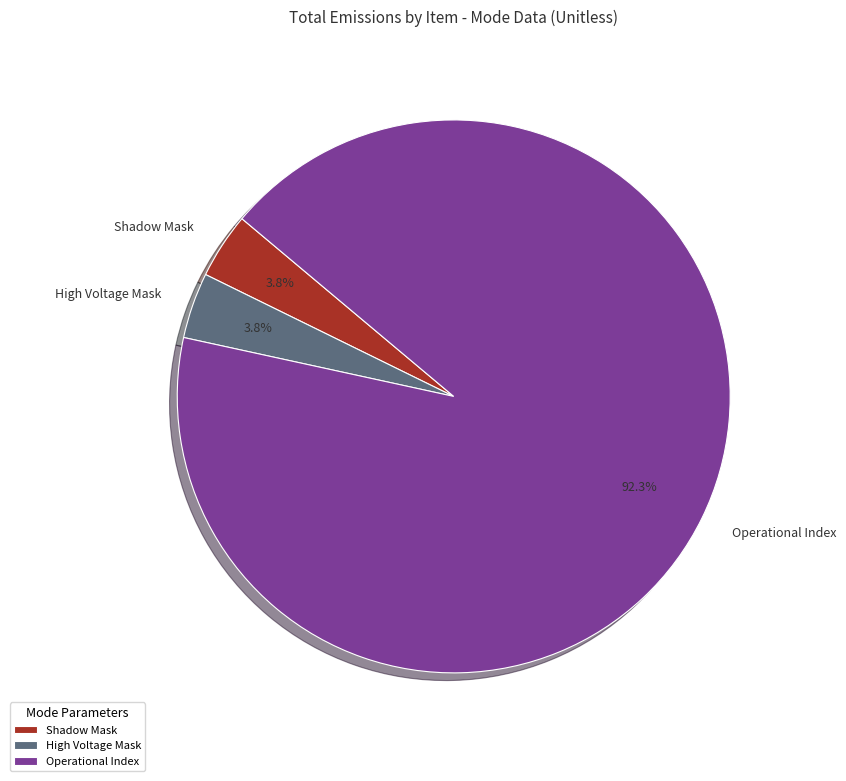

Do Operational Index and Shadow Mask together represent more than half of the pie?

Yes